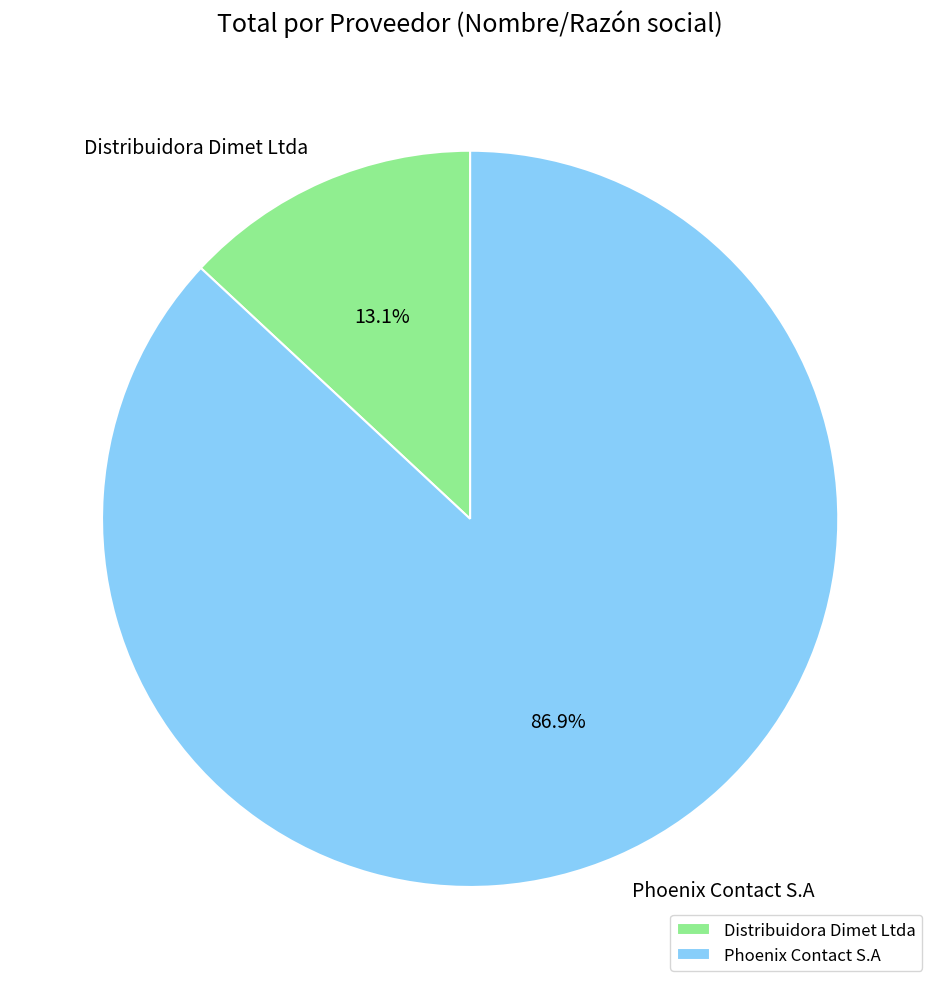

Count the number of slices in the pie.

2